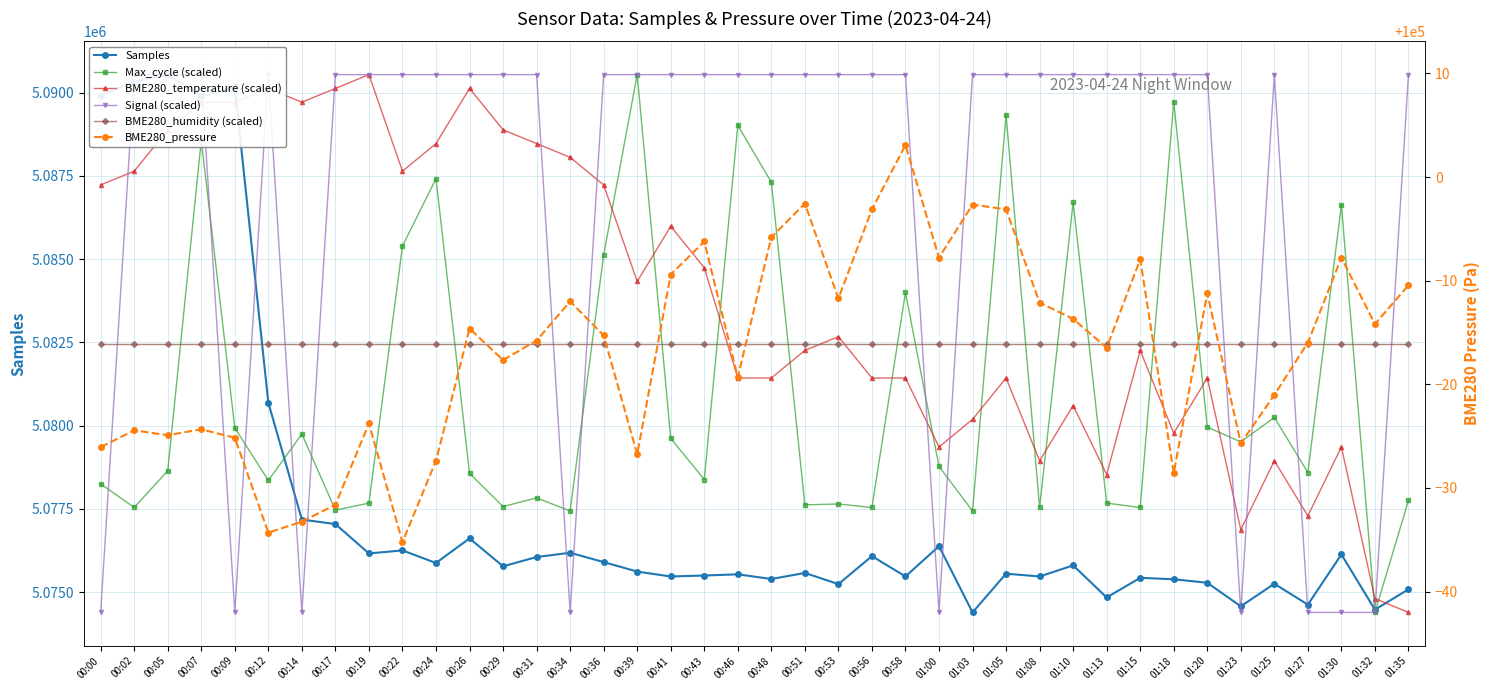

Is it true that Samples equals 2584705.6 at 00:56?

False